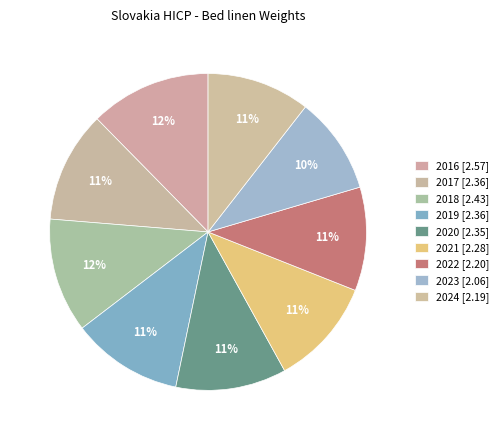

True or false: 2016 accounts for 23% of the total.

False